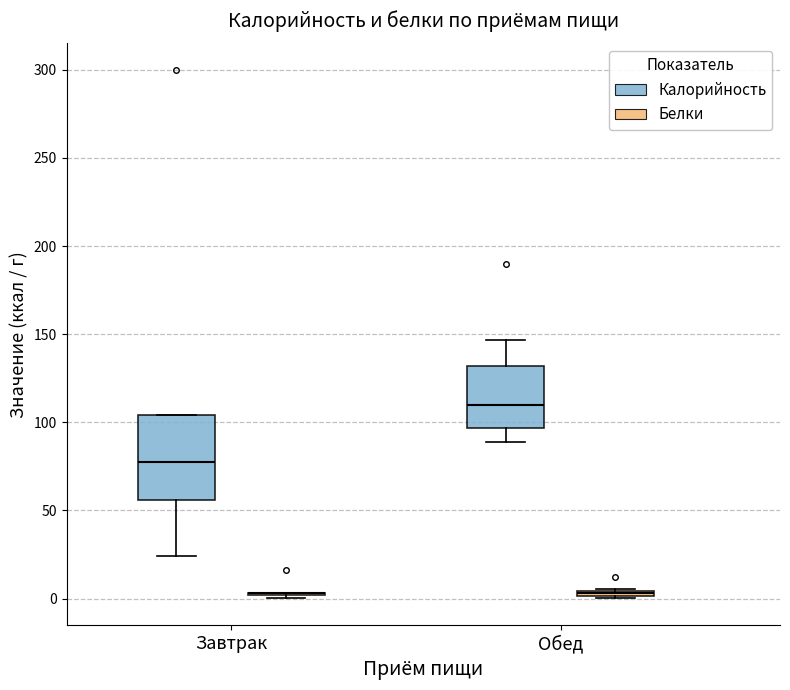

Where is the upper edge of the box for Завтрак (Калорийность) on the y-axis? The values are not printed on the chart, so give them approximately, as read against the axis.

105